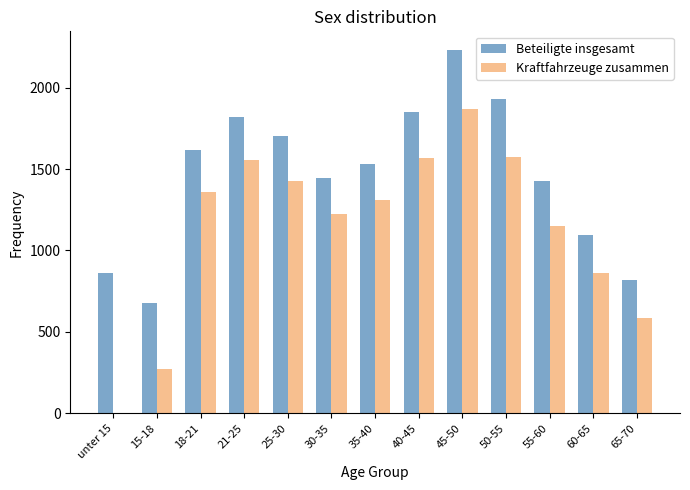

Which series has the largest total across all categories?

Beteiligte insgesamt